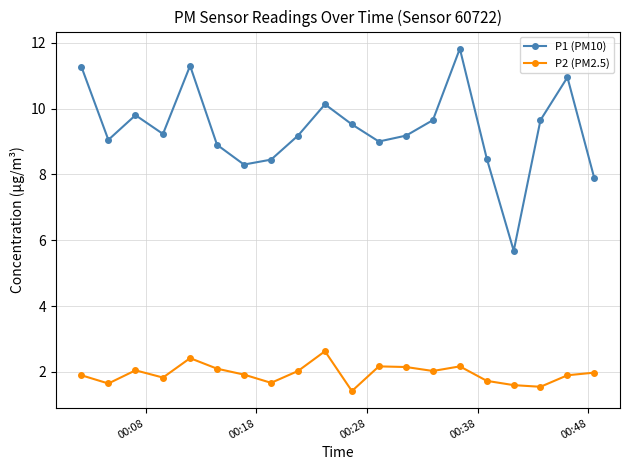

What is the value of the P1 (PM10) point at the 9th from the left?

9.2